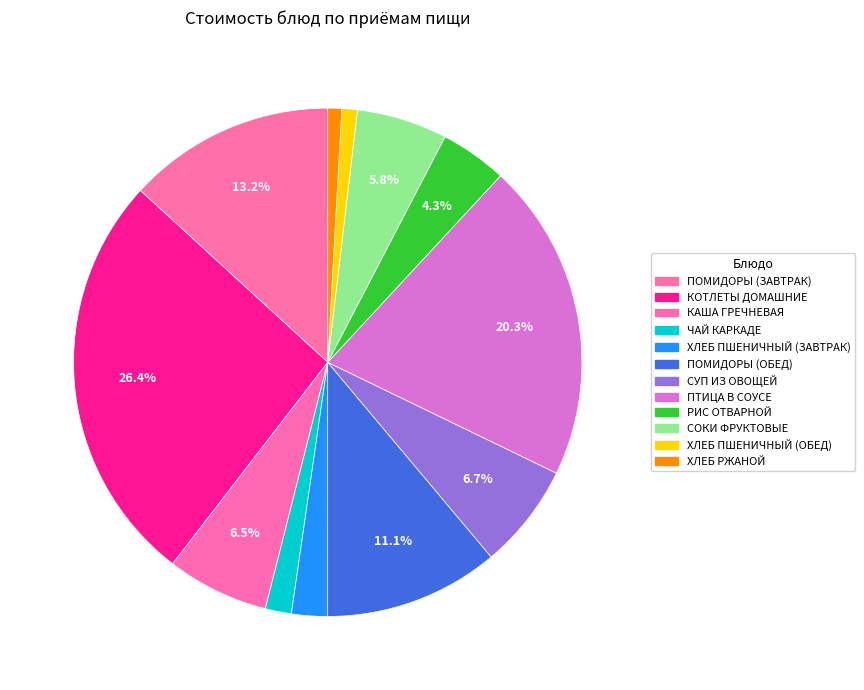

To the nearest percent, what portion does КОТЛЕТЫ ДОМАШНИЕ represent?

26%